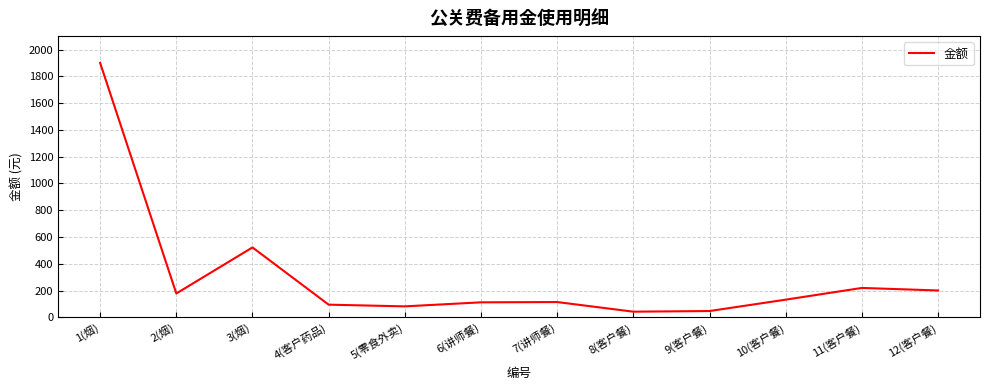

What is the difference between the maximum and minimum values?

1857.9